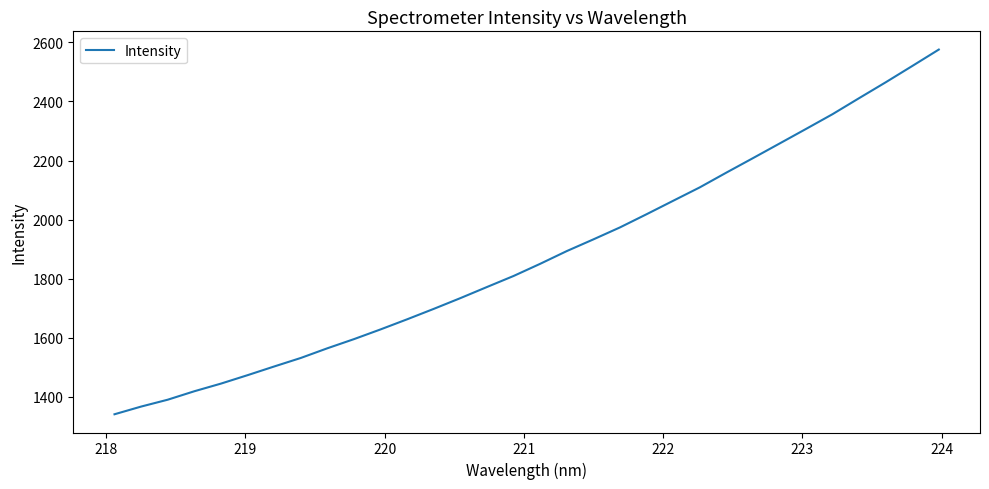

What is the smallest value displayed?

1341.5